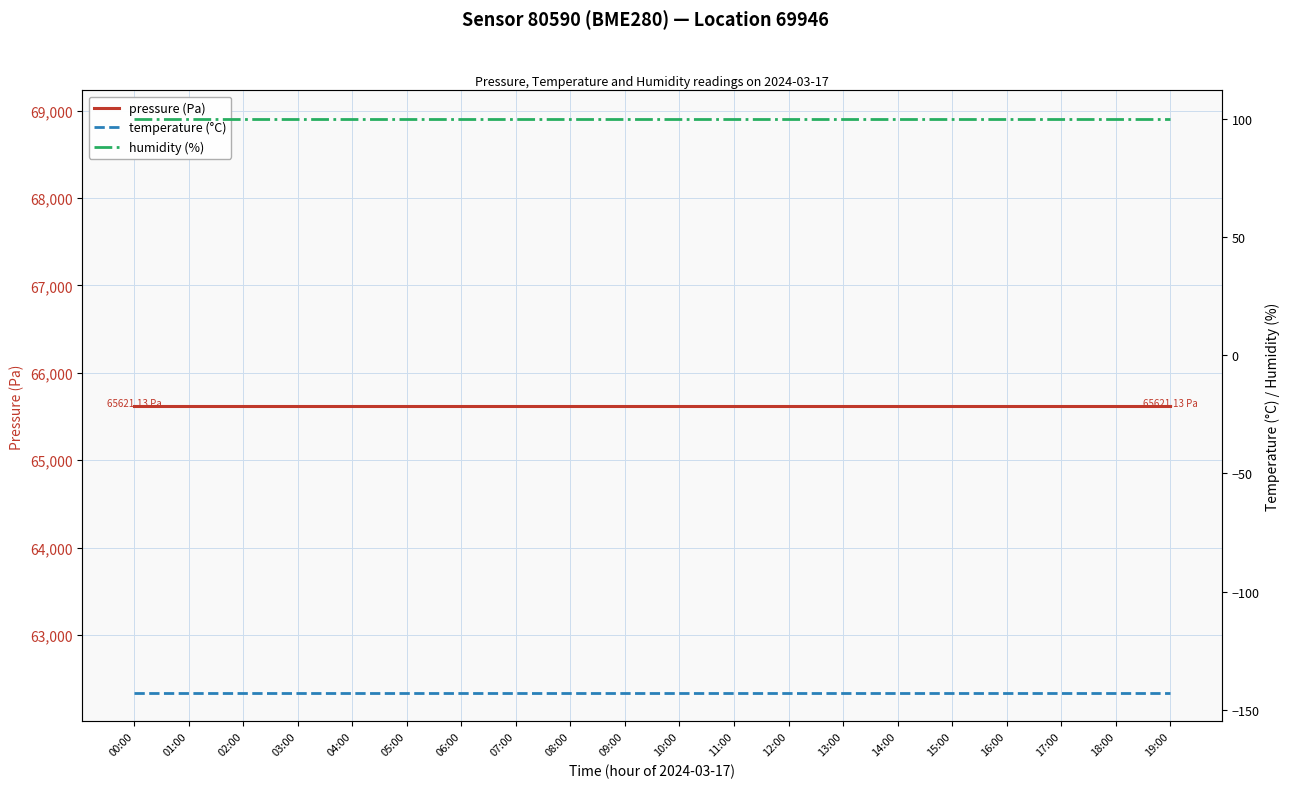

True or false: humidity (%) has a value of 100.0 at 00:00.

True